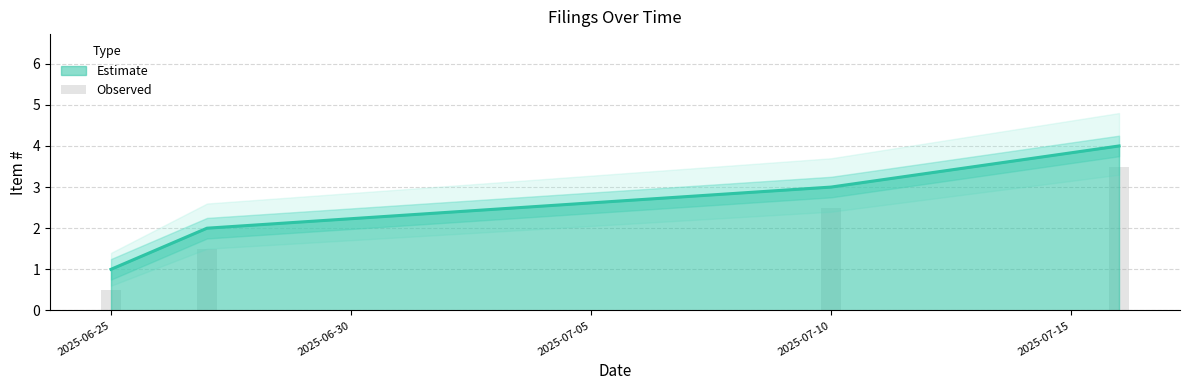

Is it true that Estimate equals 3 at 2025-07-10?

True